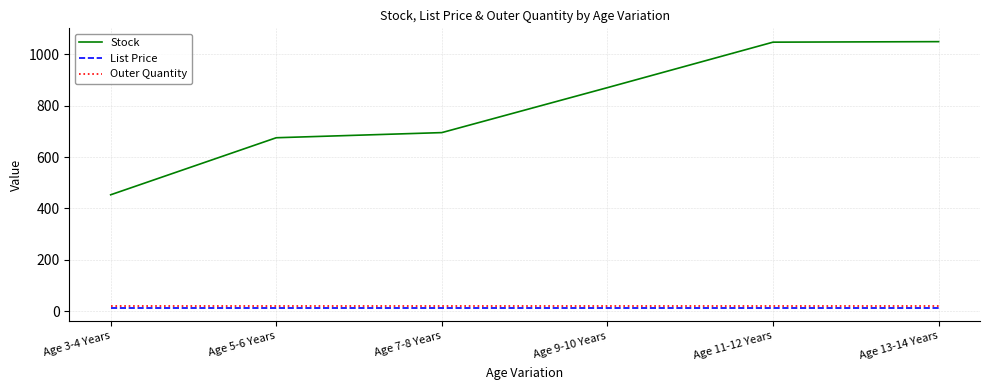

Which series has the largest total across all categories?

Stock